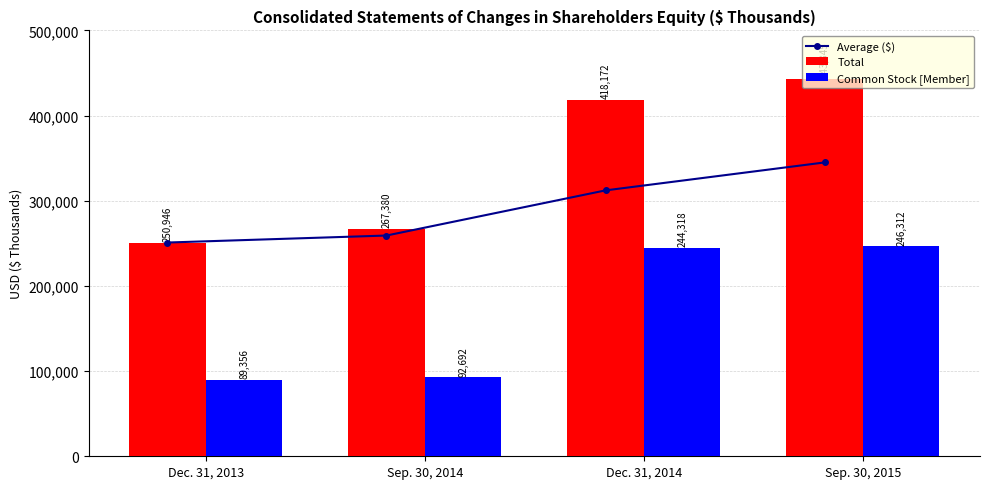

At which category does the chart reach its peak across all series?

Sep. 30, 2015